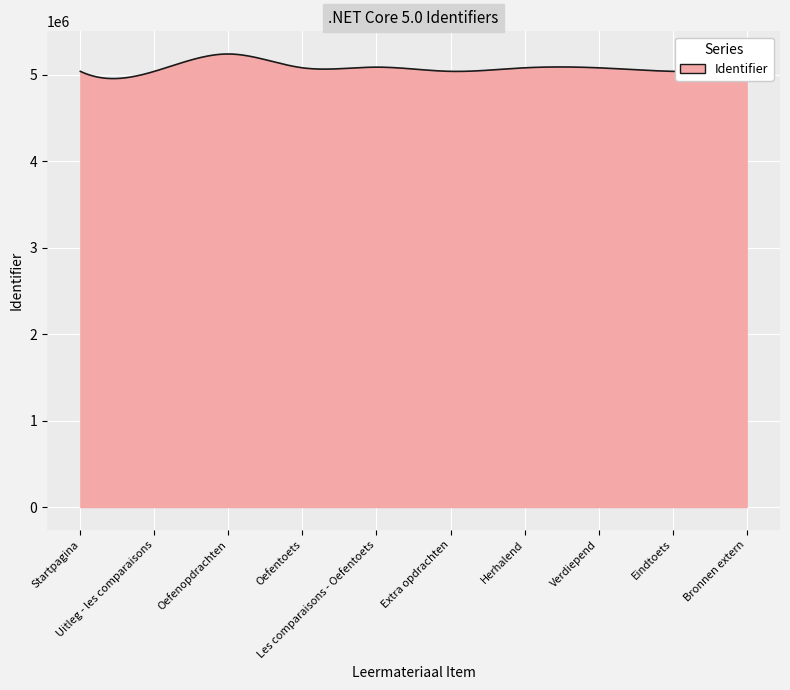

What is the maximum value shown in the chart?

5239650.4